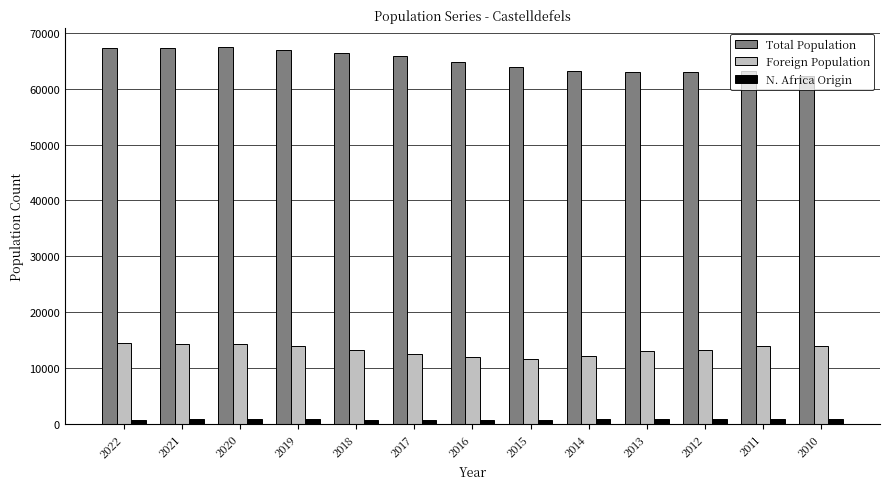

What are all the series names shown in the legend?

Total Population, Foreign Population, N. Africa Origin